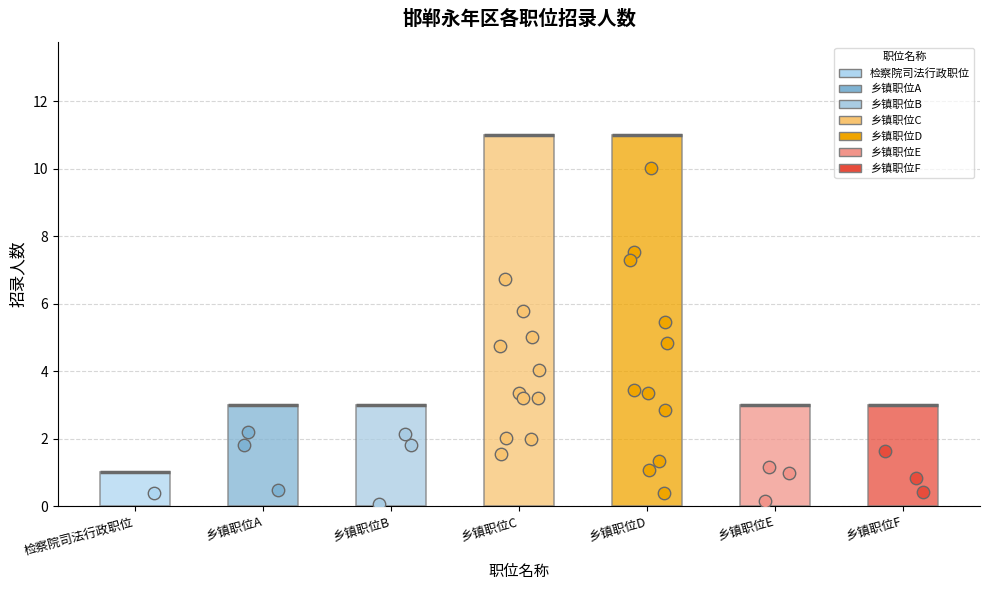

What is the change in value from 乡镇职位B to 乡镇职位C?

+8